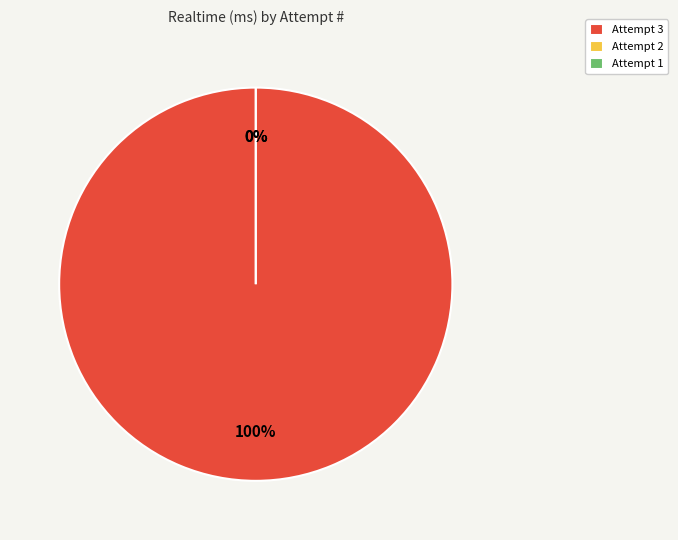

Which slice represents more than half of the pie?

3